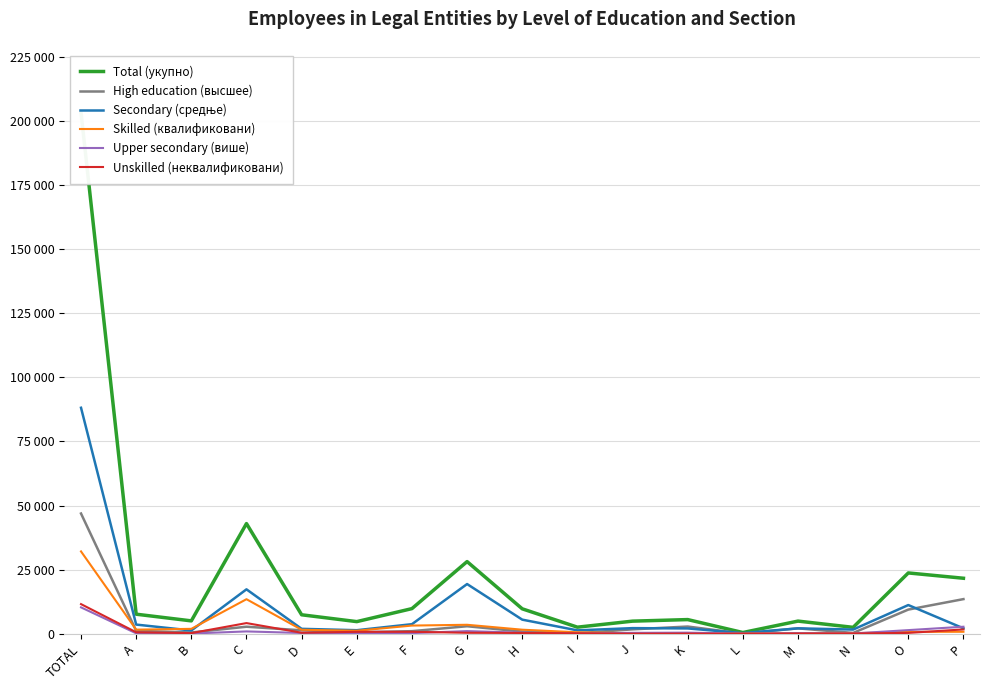

Which series has the largest total across all categories?

Total (укупно)